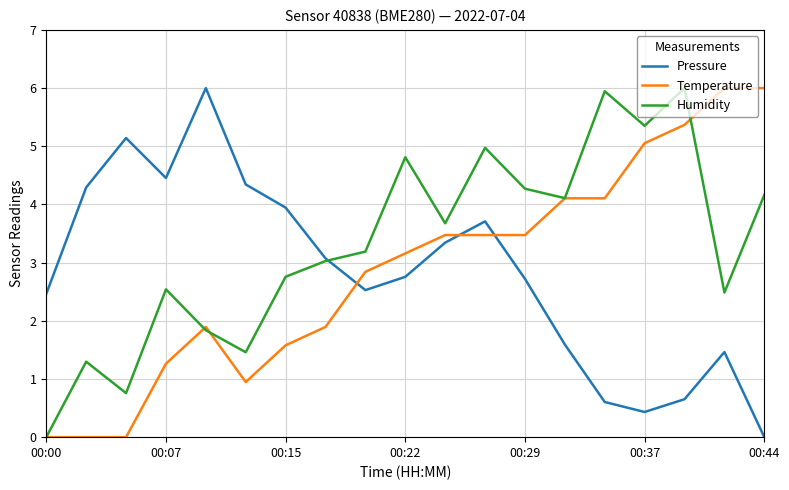

What is the greatest value displayed?

6.0